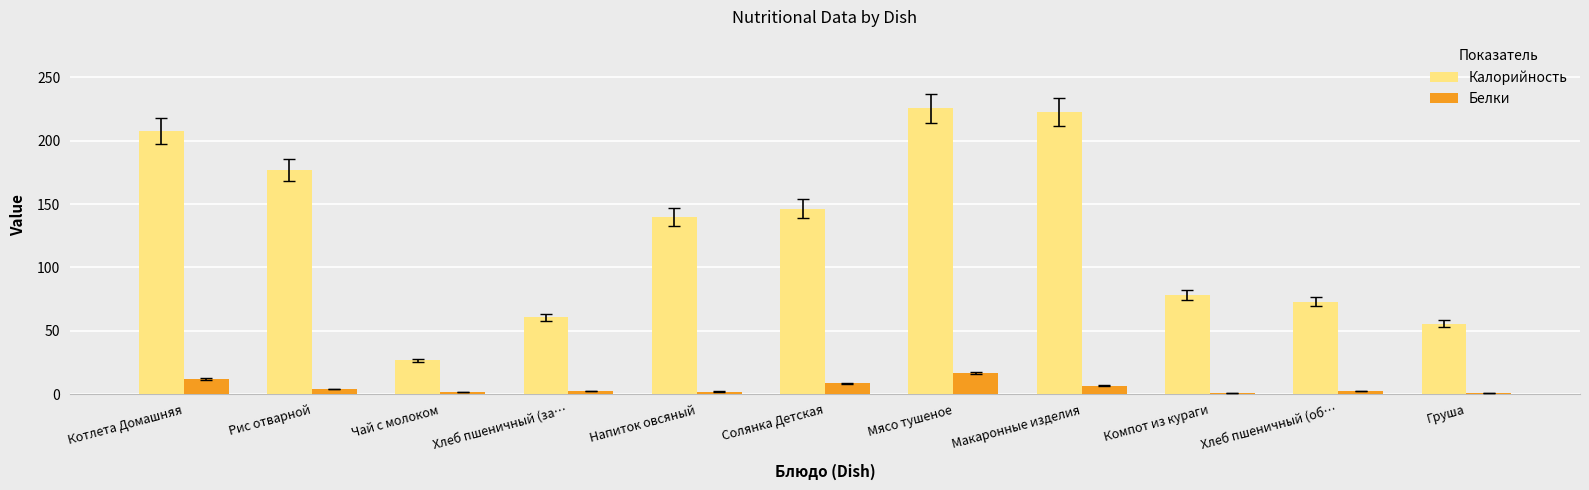

Between Хлеб пшеничный (за… and Мясо тушеное, which series saw the biggest shift?

Калорийность